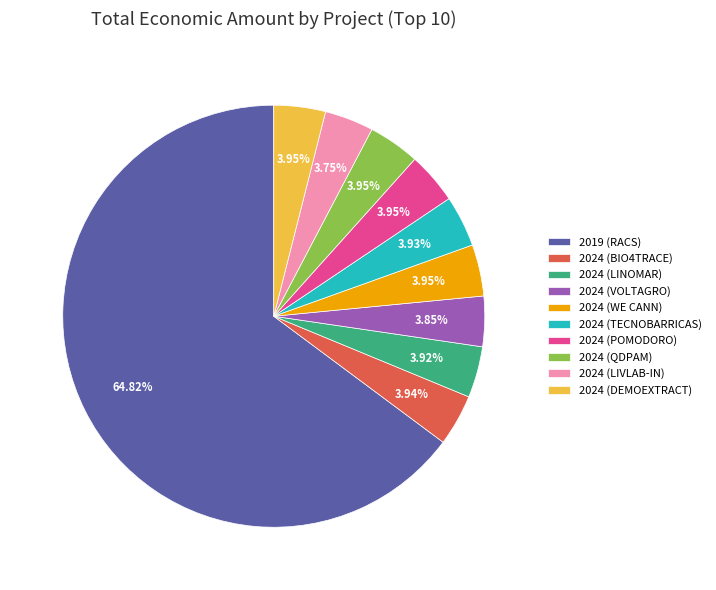

Which category accounts for the majority?

2019 (RACS)